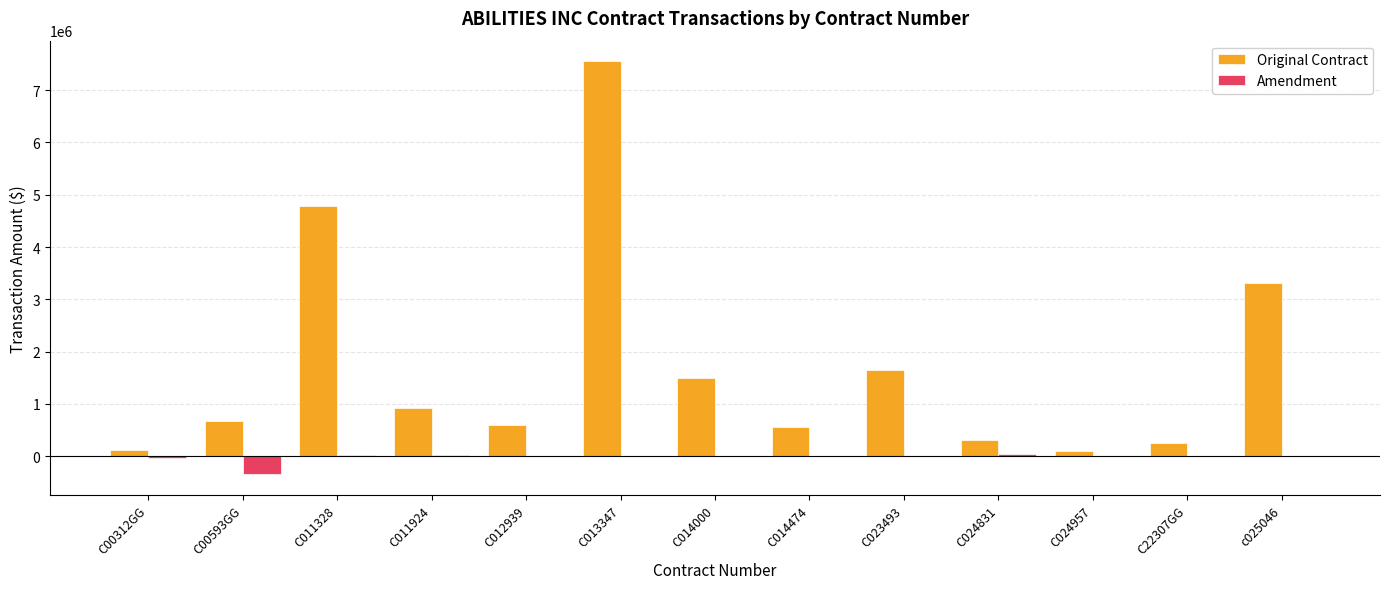

What is the maximum value for Original Contract?

7550411